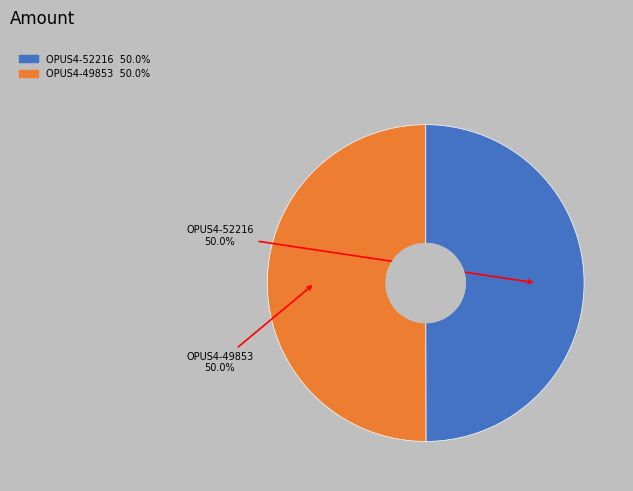

To the nearest percent, what portion does OPUS4-49853 represent?

50%